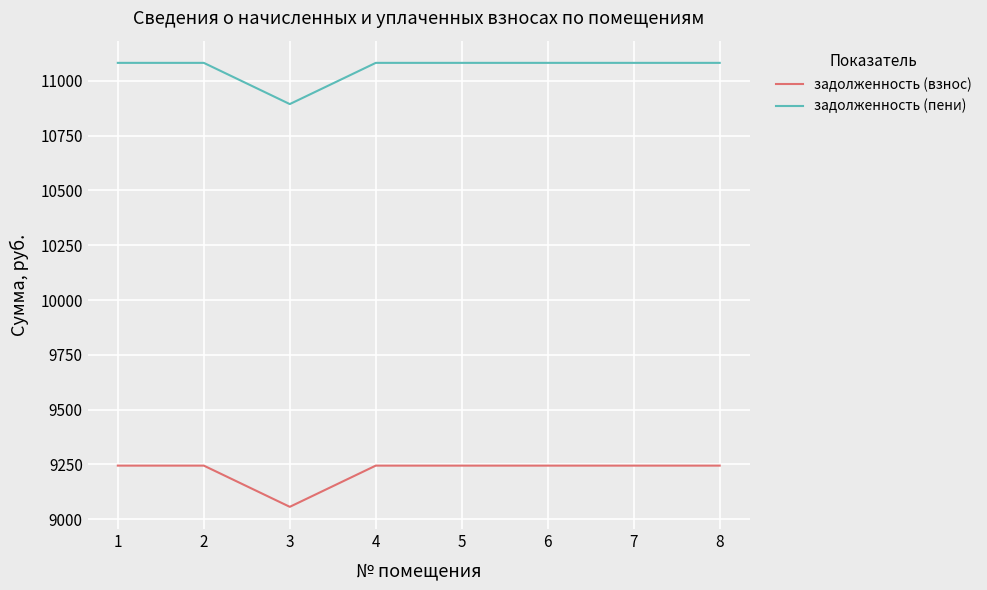

The задолженность (взнос) series shows 9244.8 at 4. True or false?

True